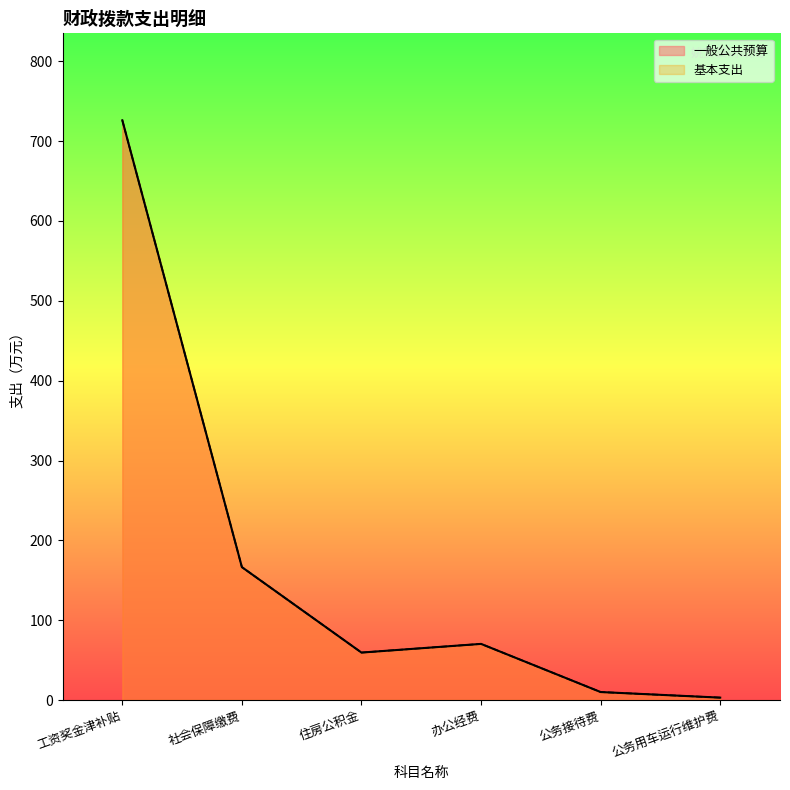

At which label is 基本支出 closest to 364?

社会保障缴费